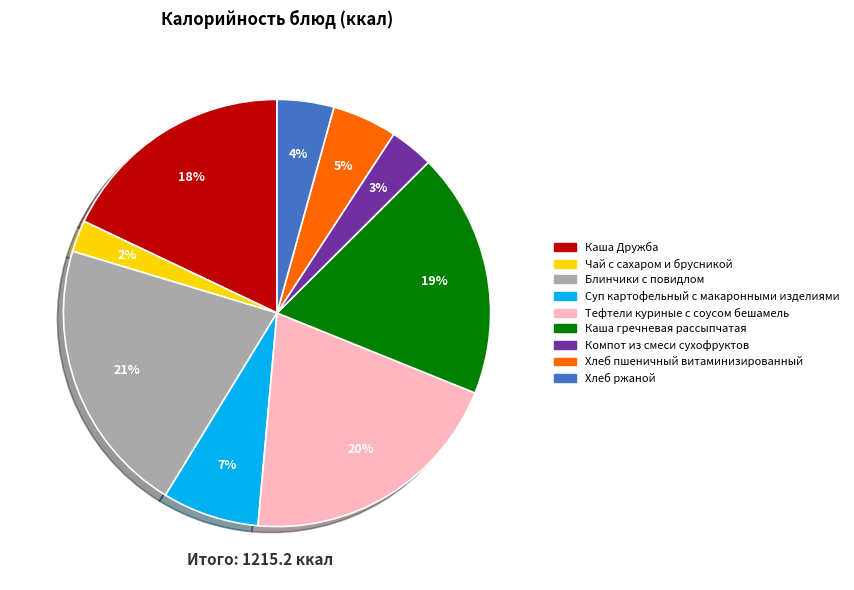

Rank the categories by value from highest to lowest.

Блинчики с повидлом, Тефтели куриные с соусом бешамель, Каша гречневая рассыпчатая, Каша Дружба, Суп картофельный с макаронными изделиями, Хлеб пшеничный витаминизированный, Хлеб ржаной, Компот из смеси сухофруктов, Чай с сахаром и брусникой